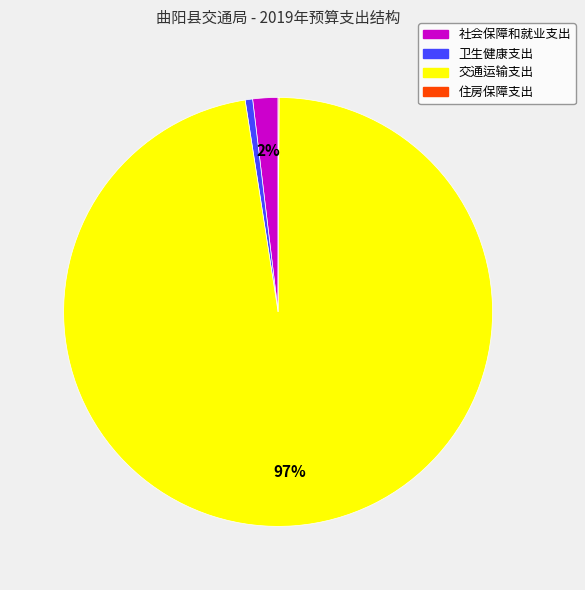

Is the sum of 社会保障和就业支出 and 交通运输支出 greater than half?

Yes